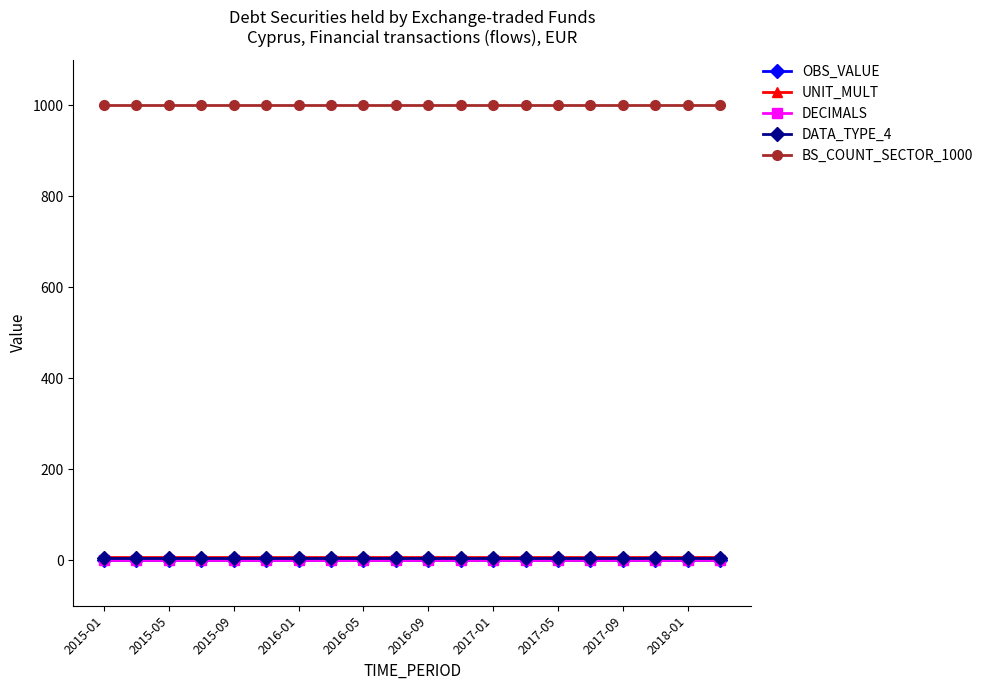

How many lines are shown in the chart?

5